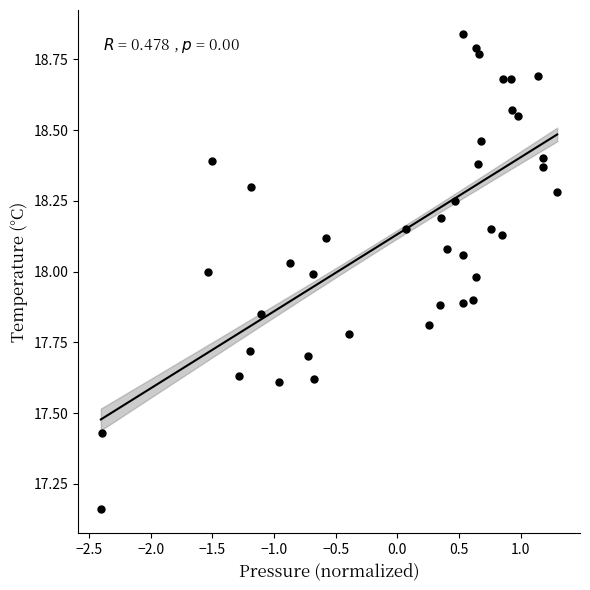

What is the range of X values (max minus min)?

3.7